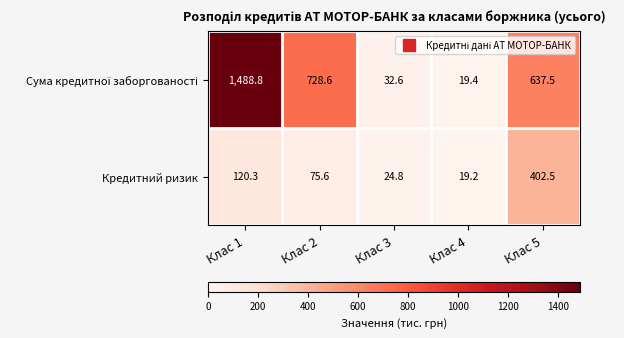

At which label is Кредитний ризик closest to 210?

Клас 1